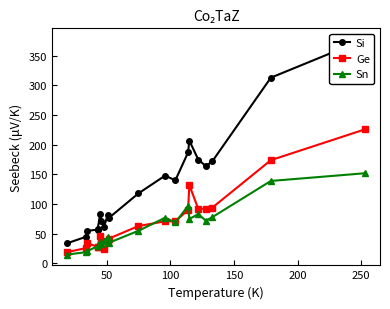

What are all the series names shown in the legend?

Si, Ge, Sn